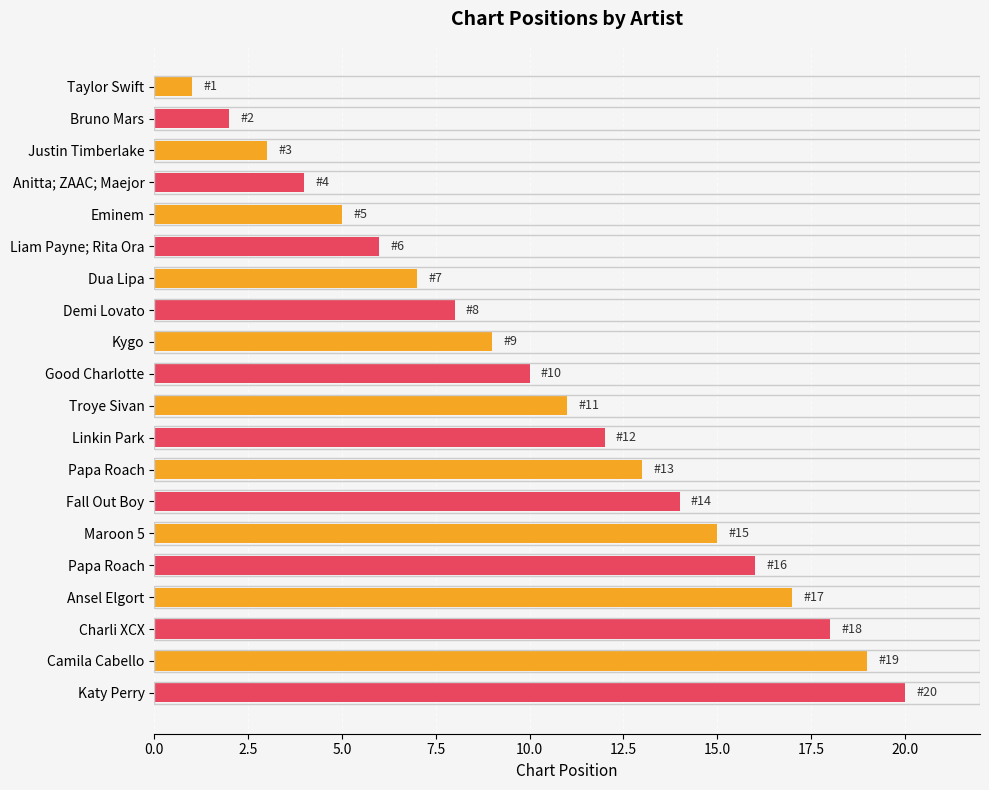

What is the greatest value displayed?

20